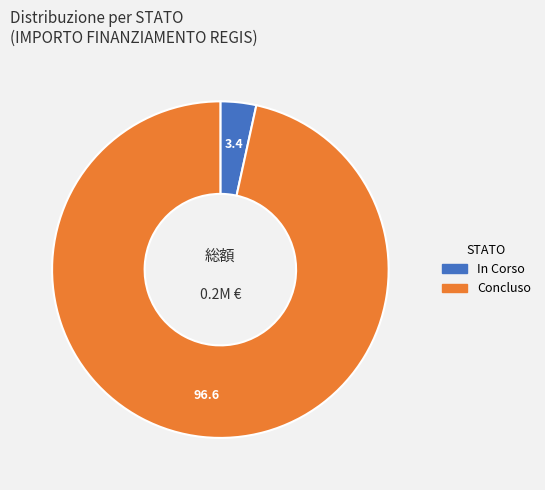

Which has a higher value, In Corso or Concluso?

Concluso